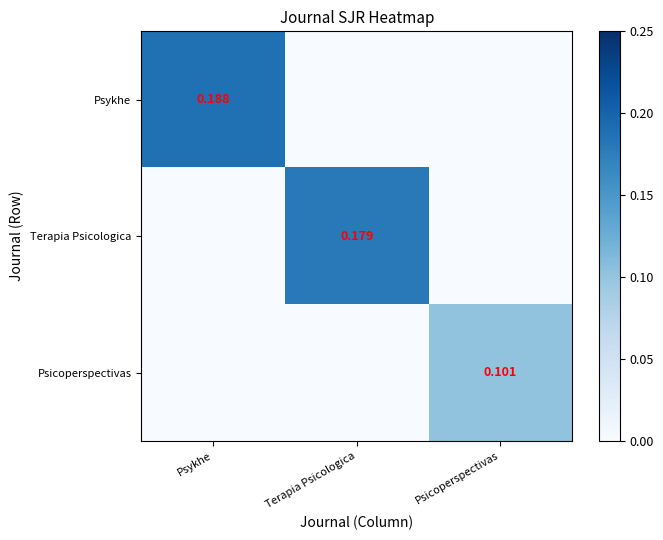

What is the sum of the Terapia Psicologica values at Terapia Psicologica and Psykhe?

0.2